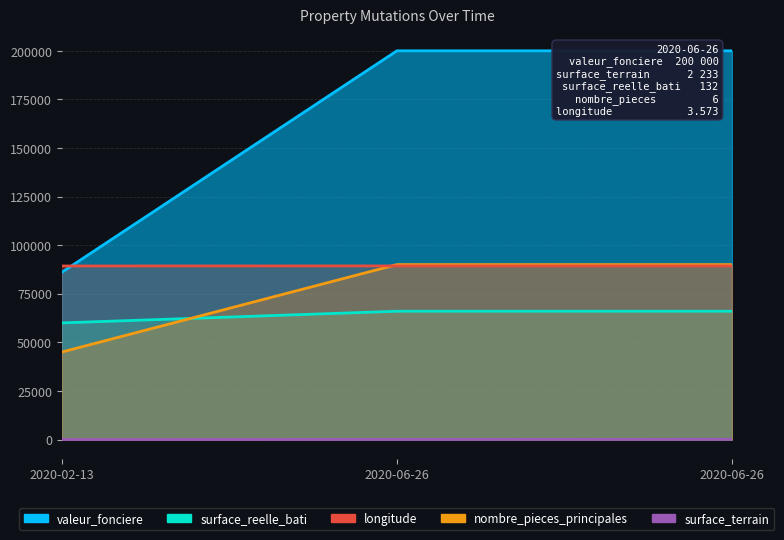

The value of nombre_pieces_principales at 2020-06-26 is 140037.4. True or false?

False